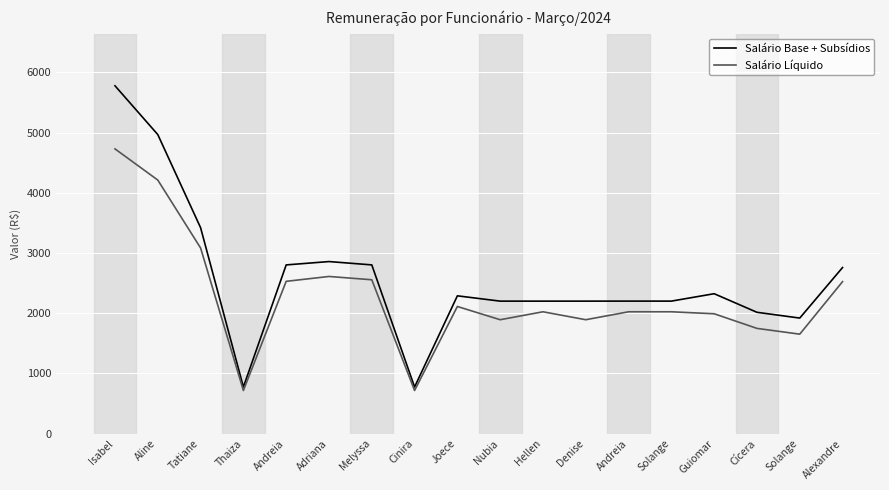

What are all the series names shown in the legend?

Salário Base + Subsídios, Salário Líquido